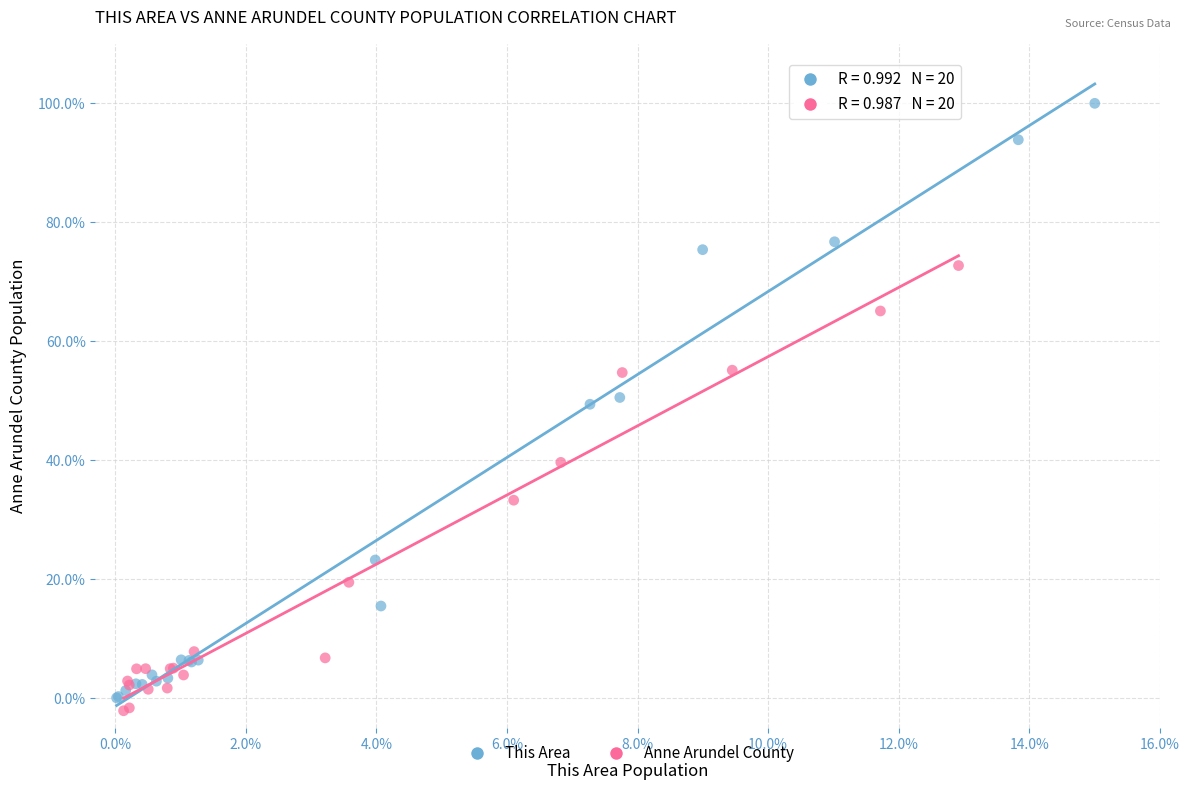

Which series contains the lowest Y value?

Anne Arundel County